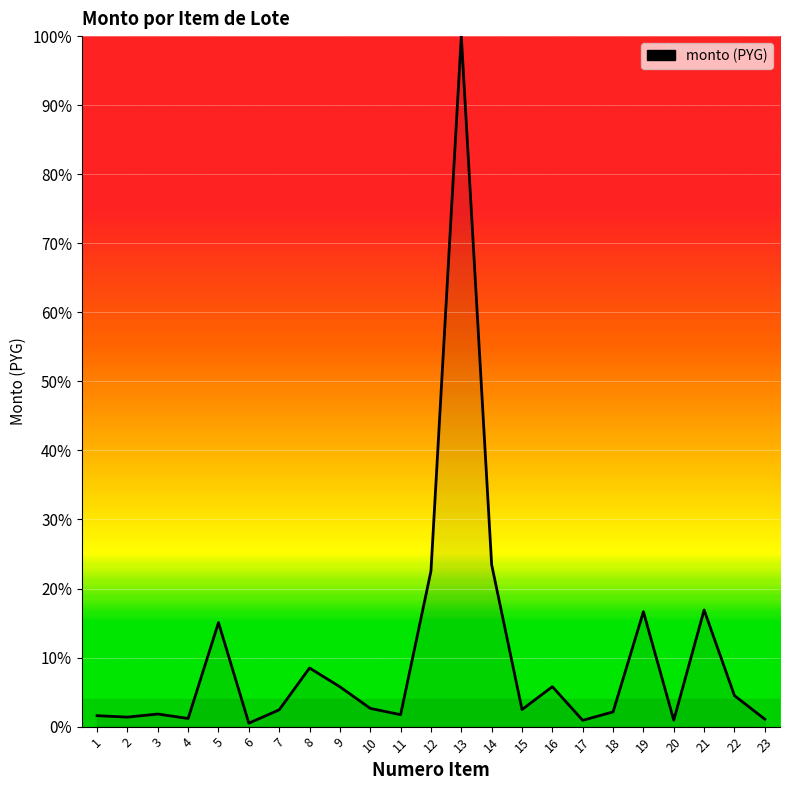

The chart shows a value of 2.5 at 15. True or false?

True